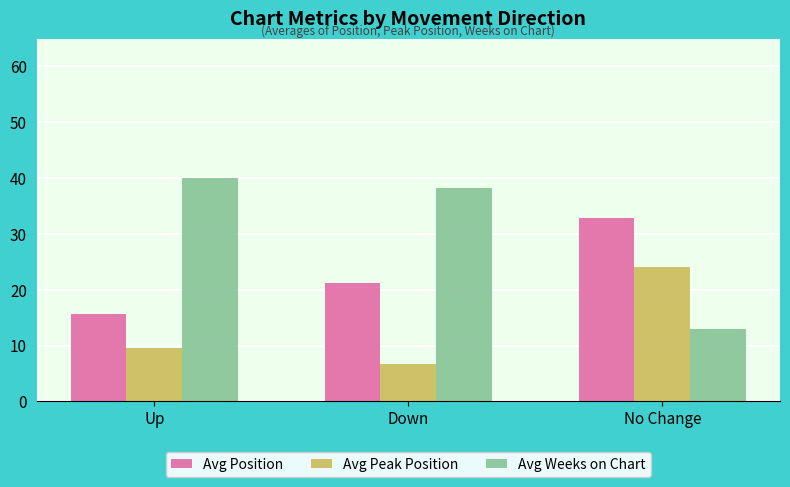

Rank the categories by Avg Peak Position value from highest to lowest.

No Change, Up, Down